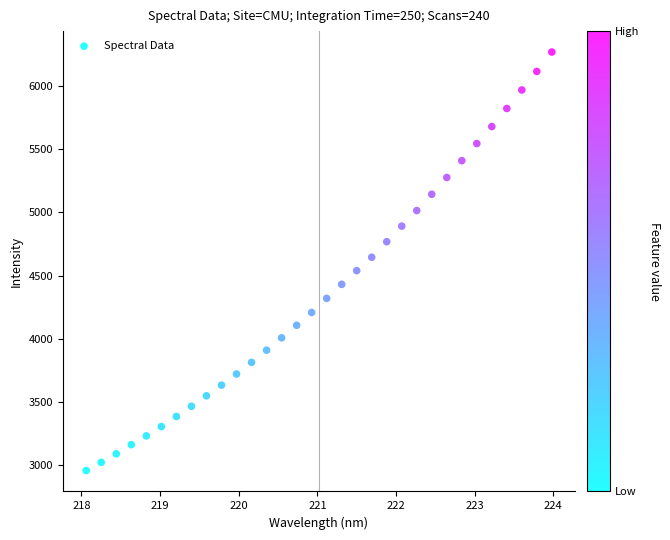

What is the range of Y values (max minus min)?

3309.9